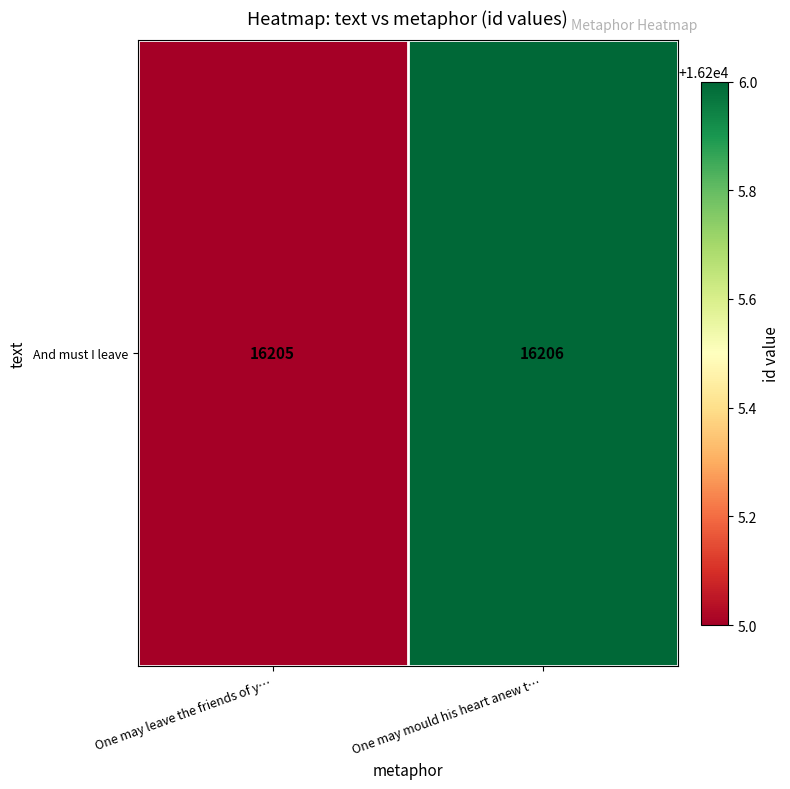

List the labels in order of value, largest first.

One may mould his heart anew t…, One may leave the friends of y…